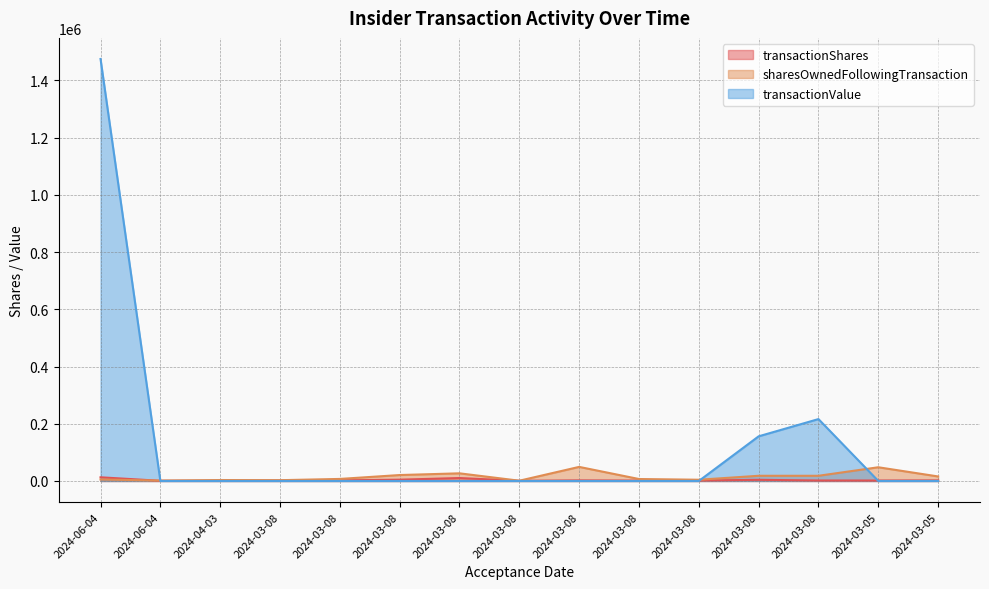

Which series changed the most between 2024-06-04 and 2024-03-08?

transactionValue